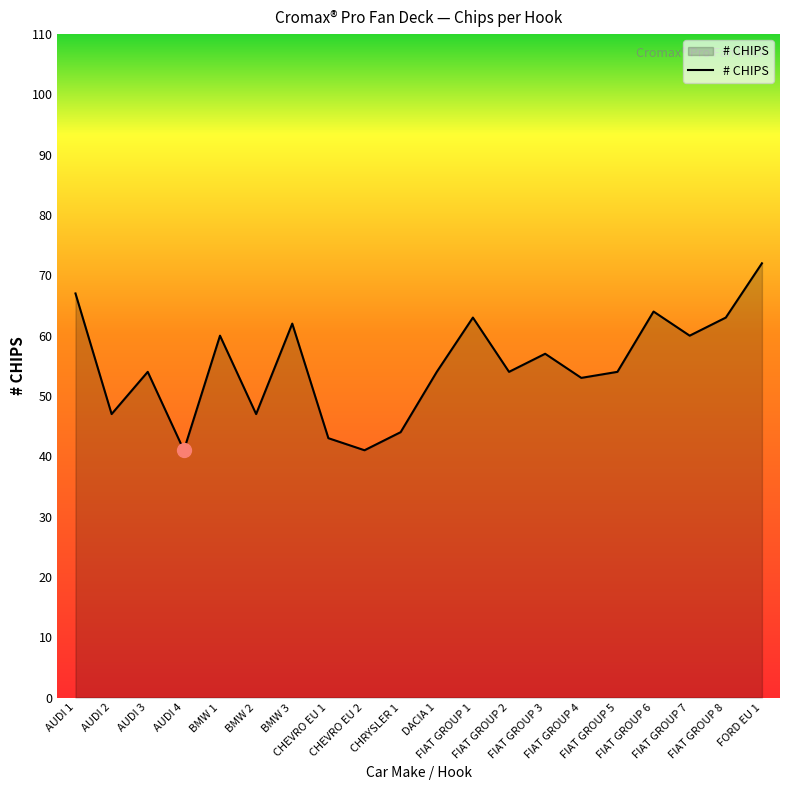

Approximately how many times larger is the value at FIAT GROUP 5 compared to BMW 2?

1.1